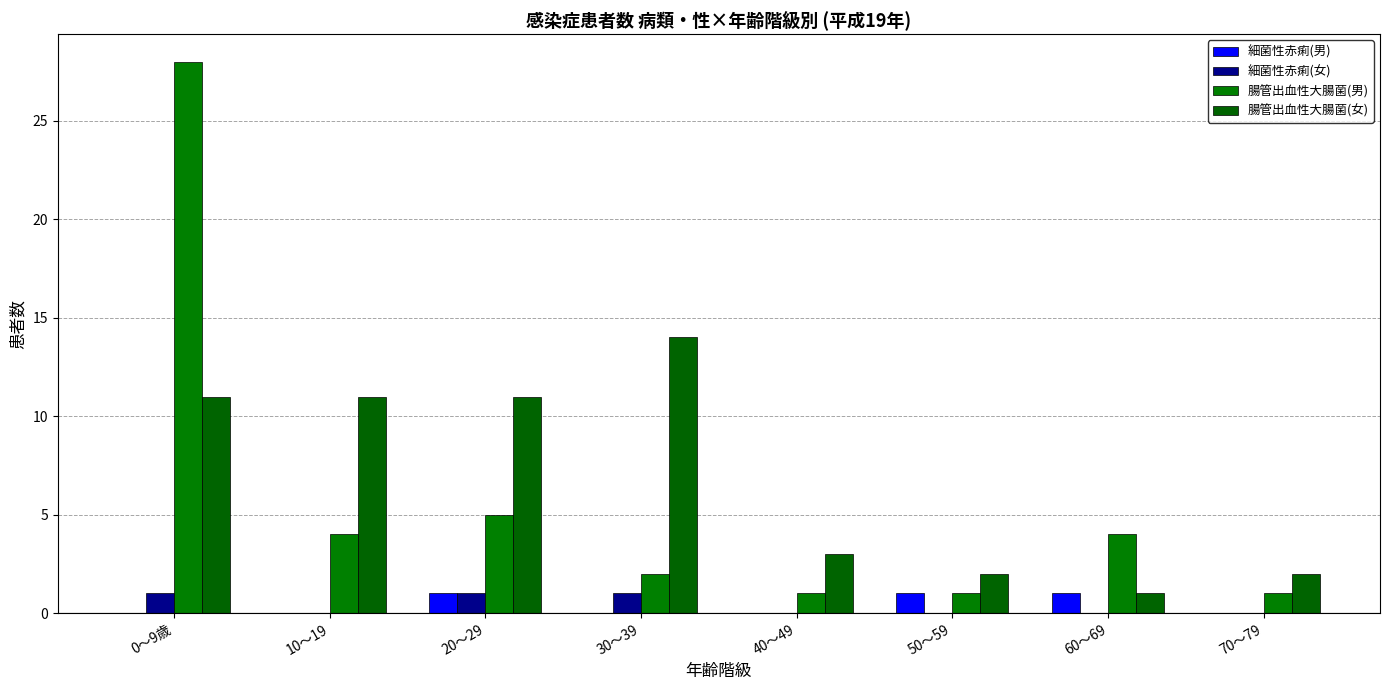

Count the number of categories in the chart.

8